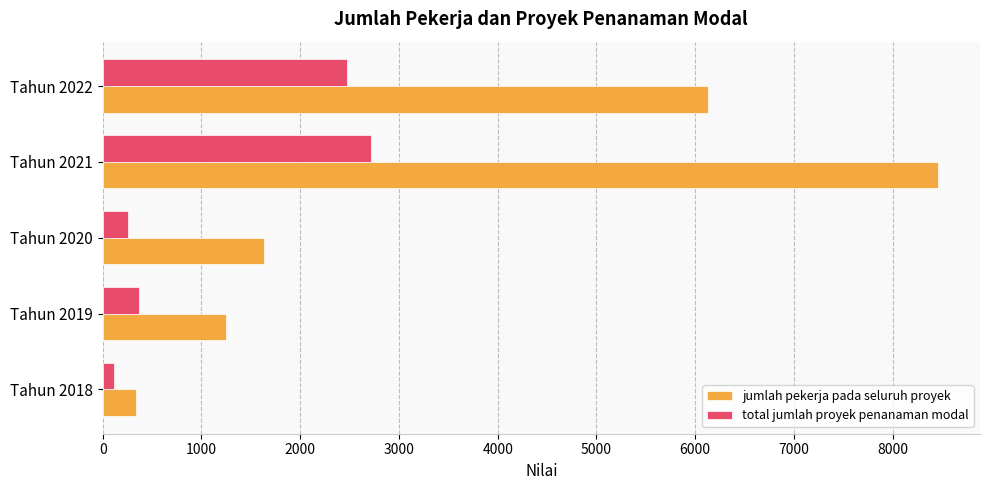

What is the difference between the second highest and second lowest values in the jumlah pekerja pada seluruh proyek series?

4887